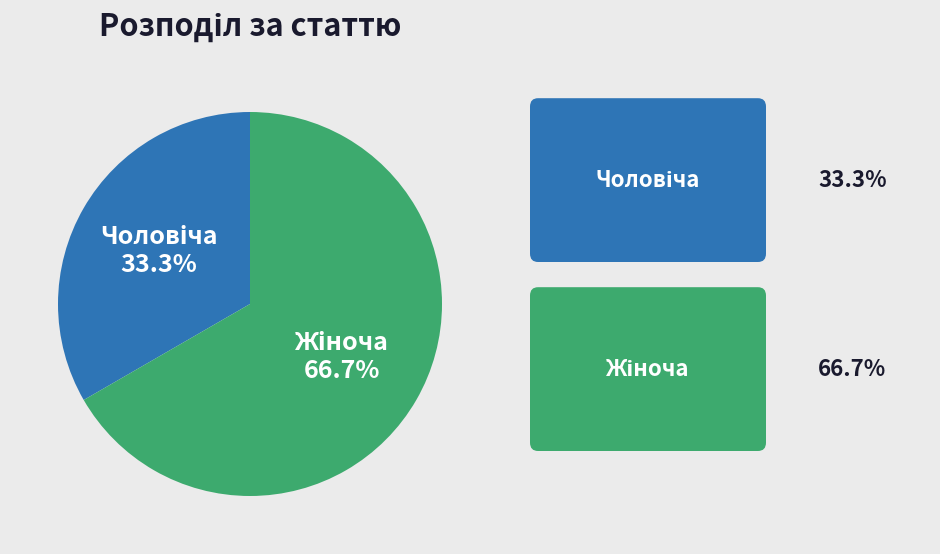

Does any single category account for the majority?

Yes